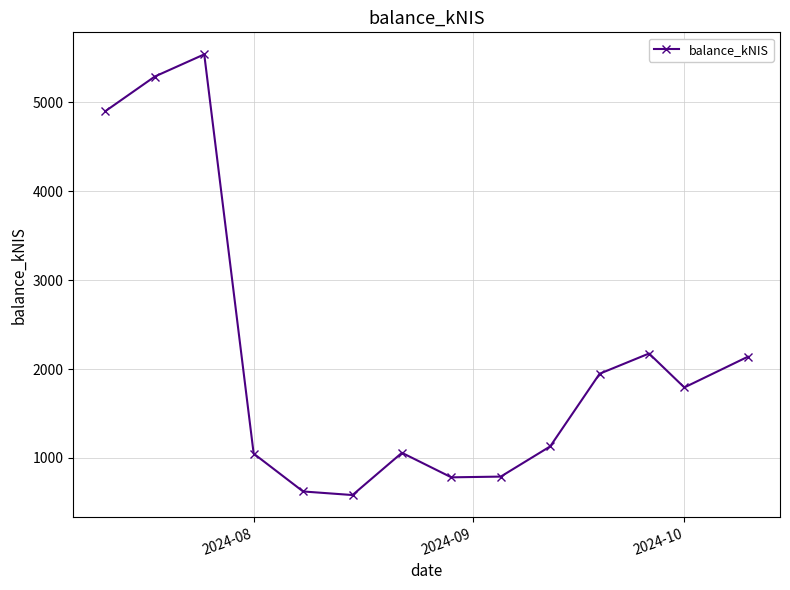

What is the minimum value shown in the chart?

582.3